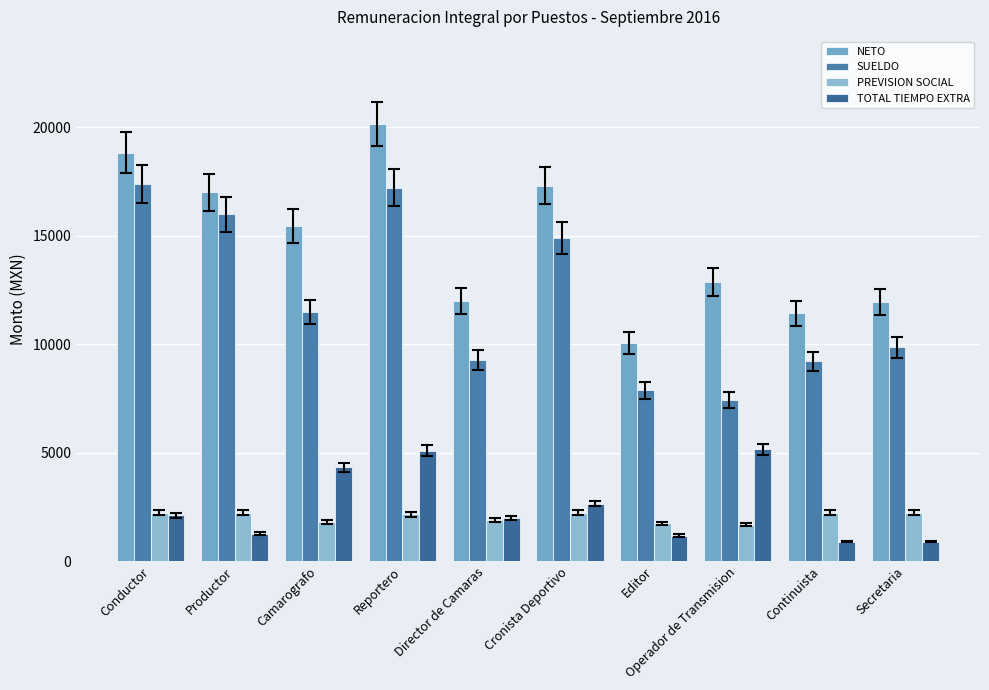

What is the label of the 5th bar from the right?

Cronista Deportivo